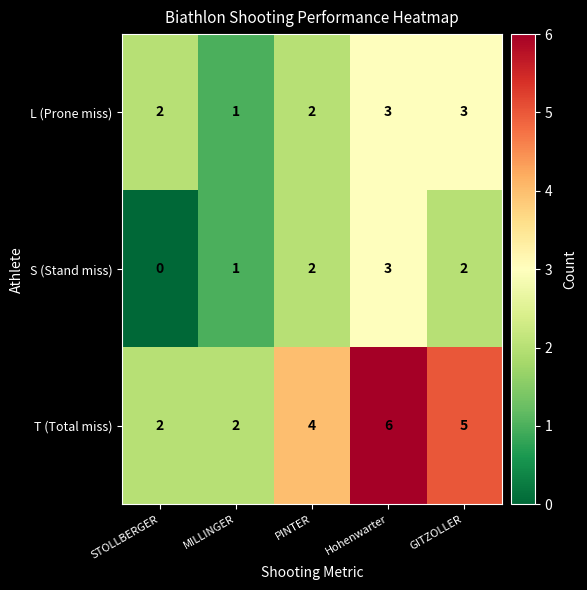

True or false: T (Total miss) has a value of 1 at MILLINGER.

False